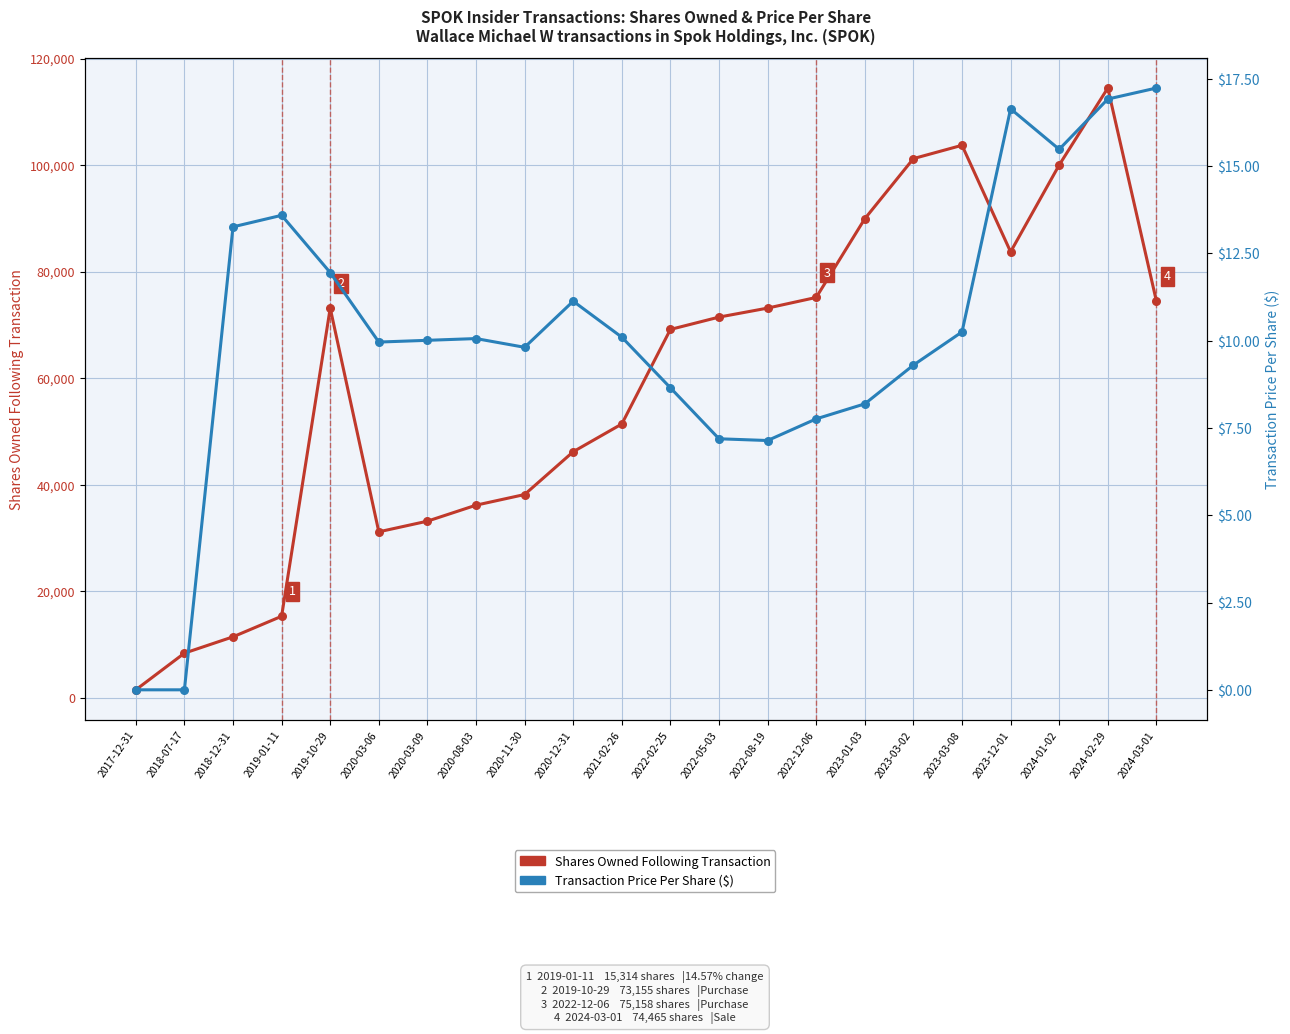

What are all the series names shown in the legend?

Shares Owned Following Transaction, Transaction Price Per Share ($)